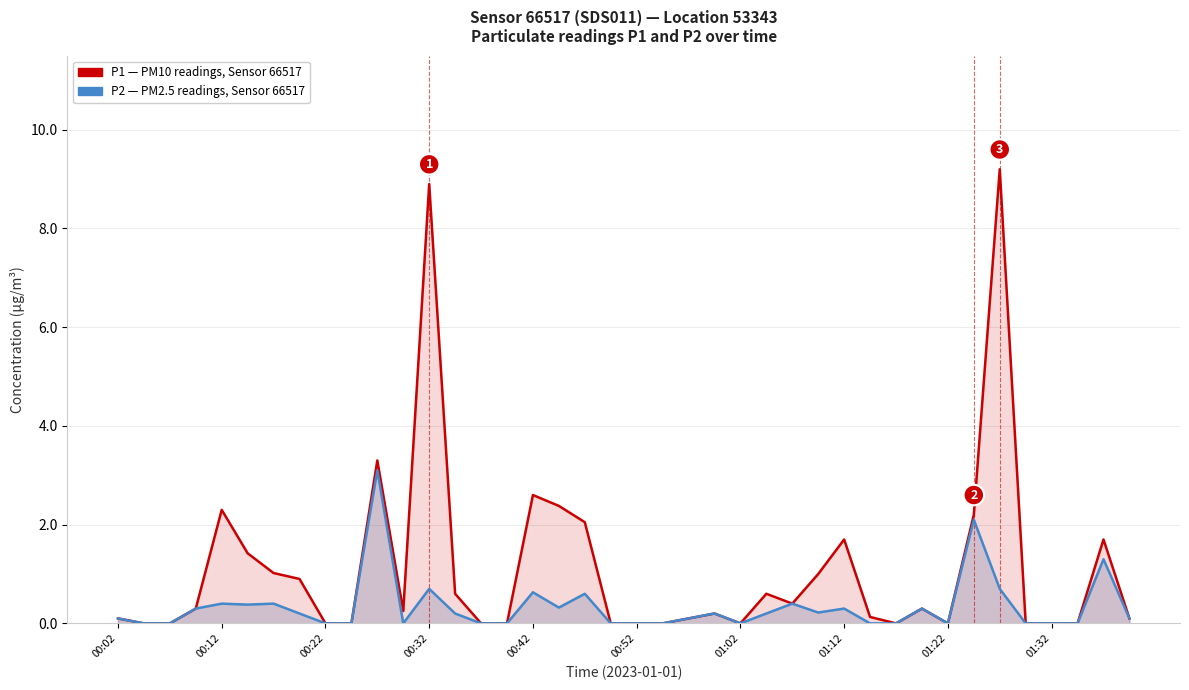

Is the value of P2 (PM2.5) at 31 greater than the value of P1 (PM10) at 38?

No